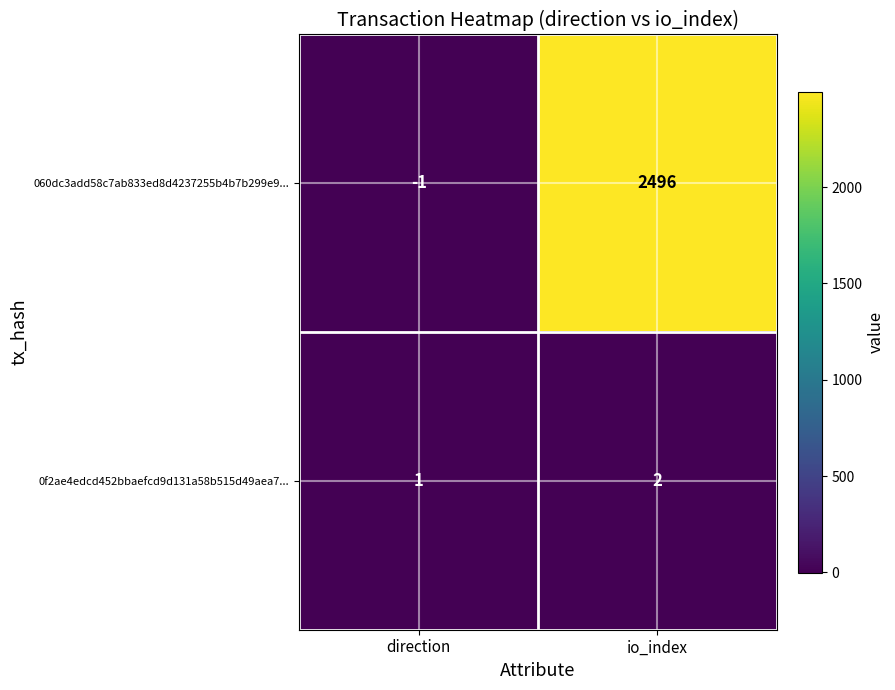

Which series changed the most between direction and io_index?

060dc3add58c7ab833ed8d4237255b4b7b299e9...